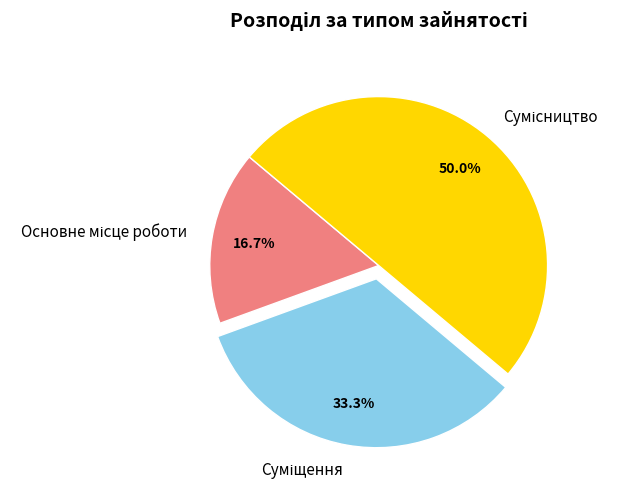

Which slice is the smallest?

Основне місце роботи